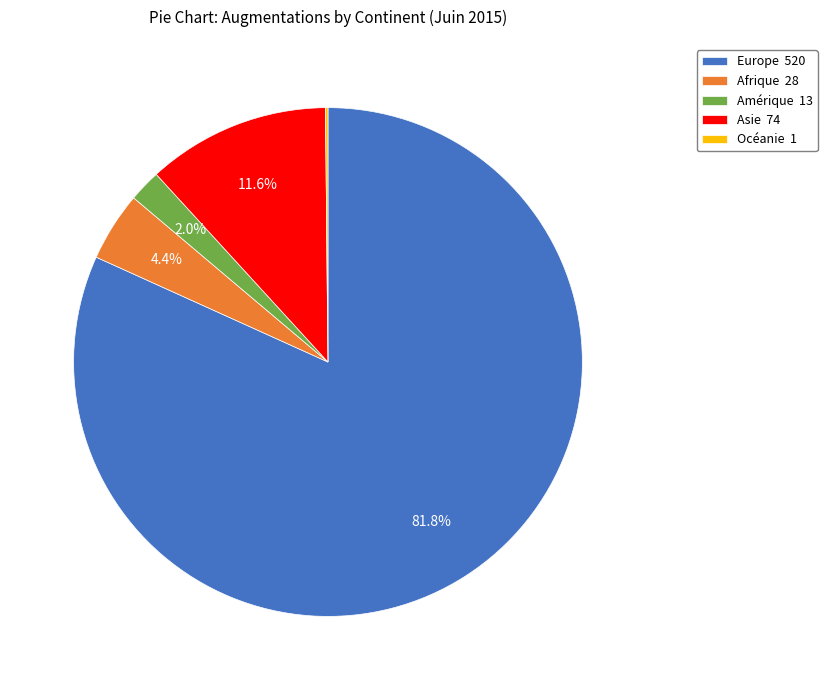

What is the ratio of the value at Amérique 13 to the value at Afrique 28?

0.5